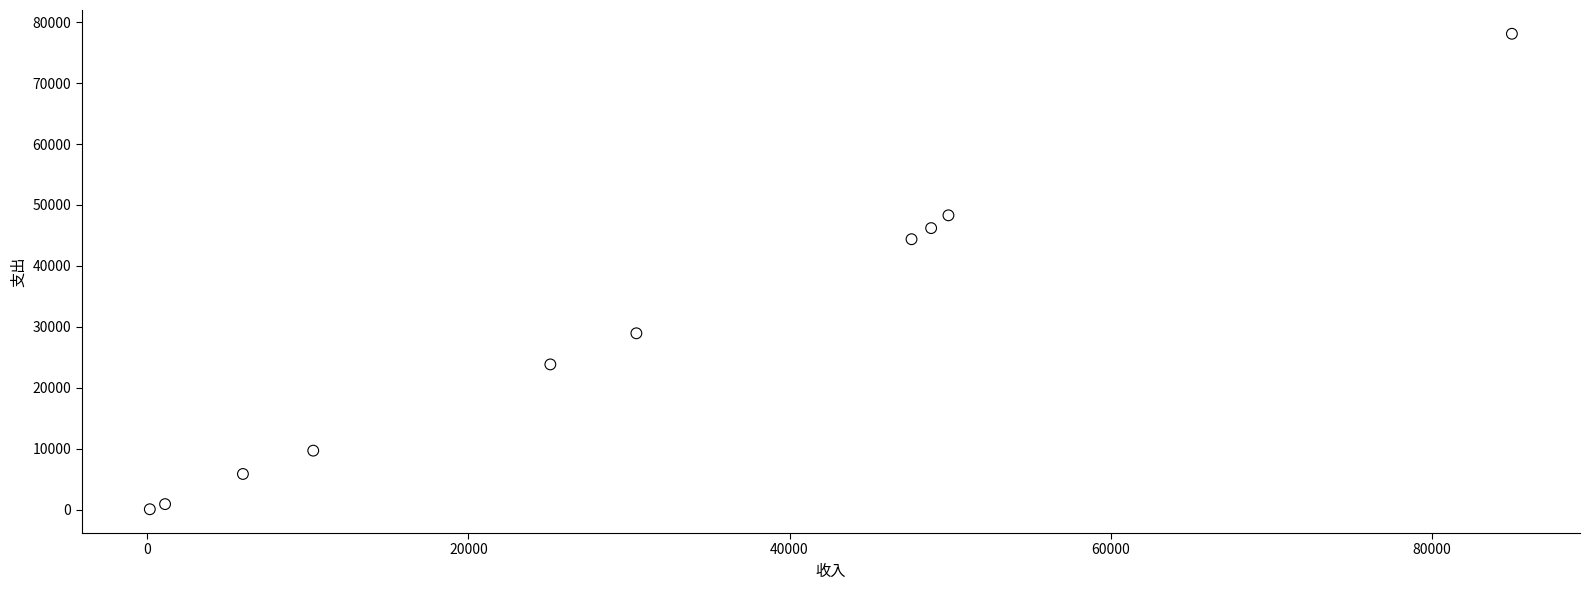

What is the range of X values (max minus min)?

84850.0